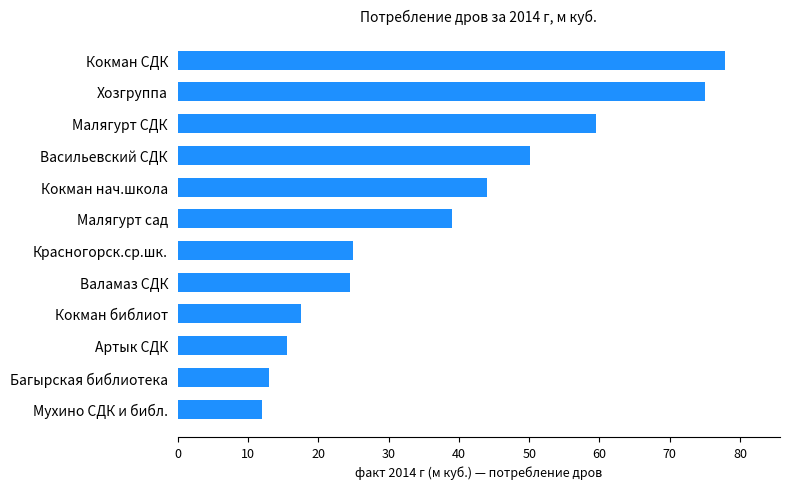

What is the average value?

37.8